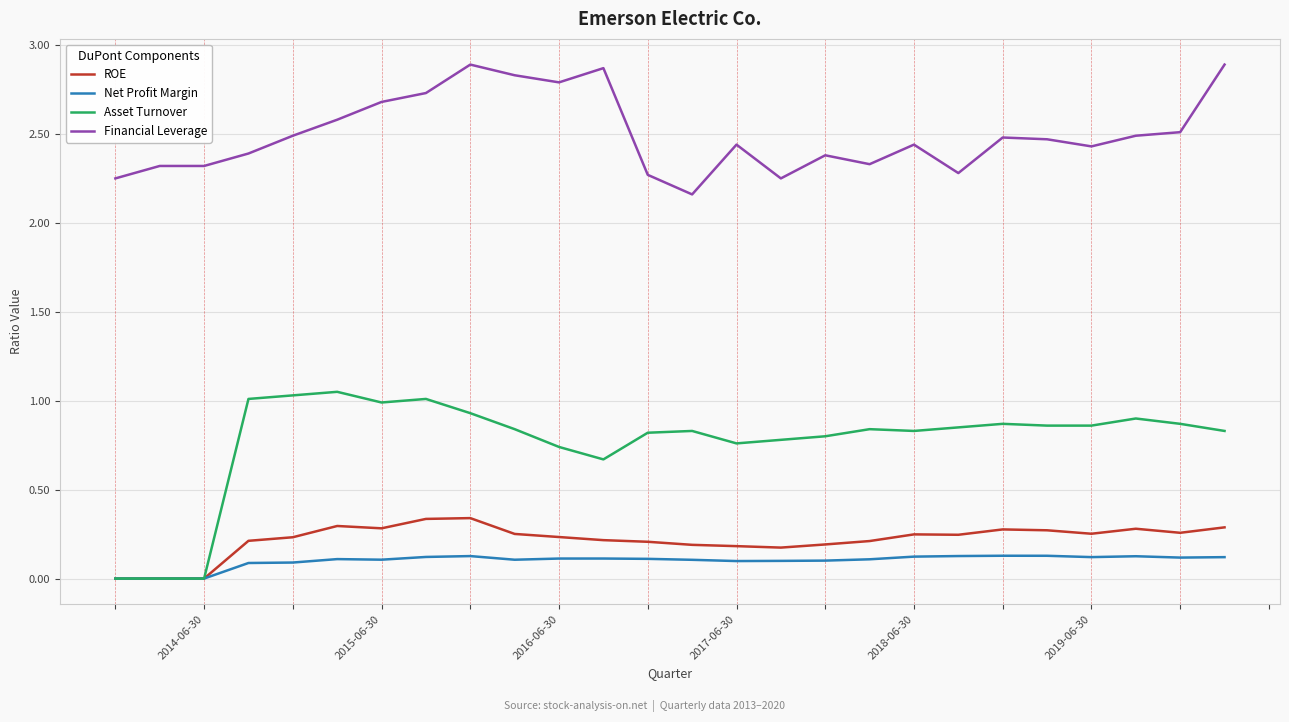

What is the greatest value displayed?

2.9